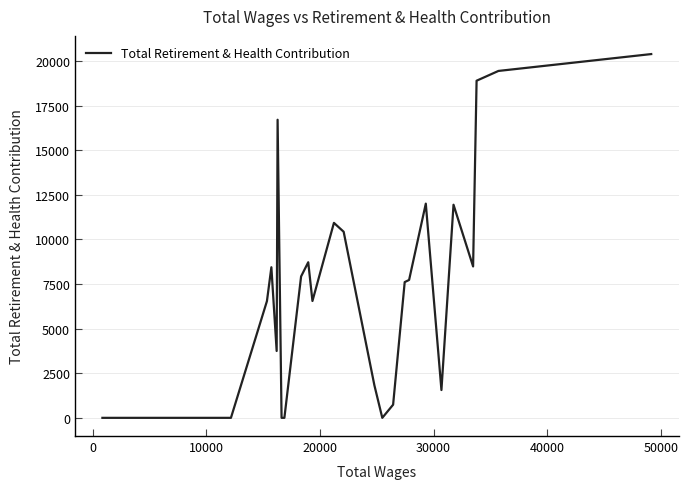

What is the maximum value shown in the chart?

20384